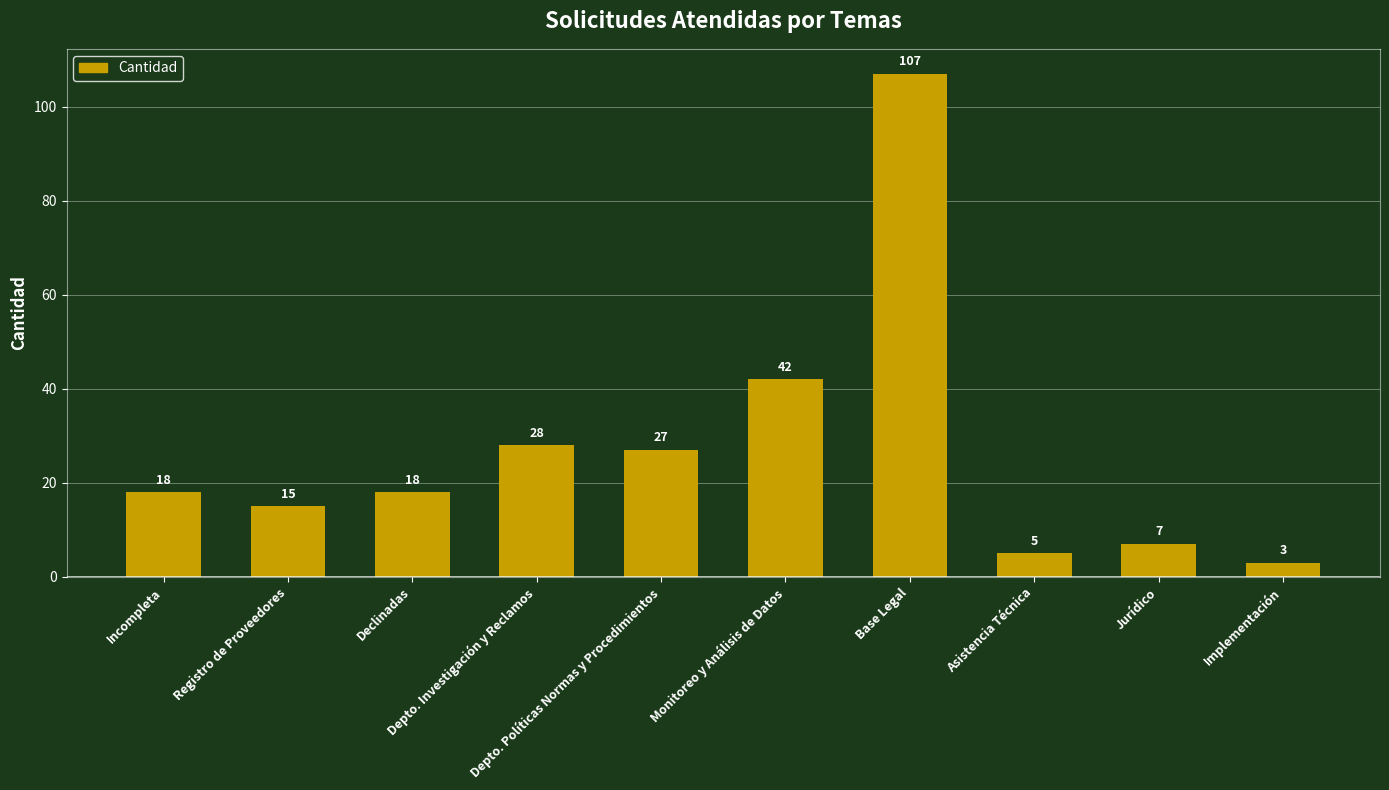

Reading left to right, extract all data points from this chart.

Incompleta=18	Registro de Proveedores=15	Declinadas=18	Depto. Investigación y Reclamos=28	Depto. Políticas Normas y Procedimientos=27	Monitoreo y Análisis de Datos=42	Base Legal=107	Asistencia Técnica=5	Jurídico=7	Implementación=3